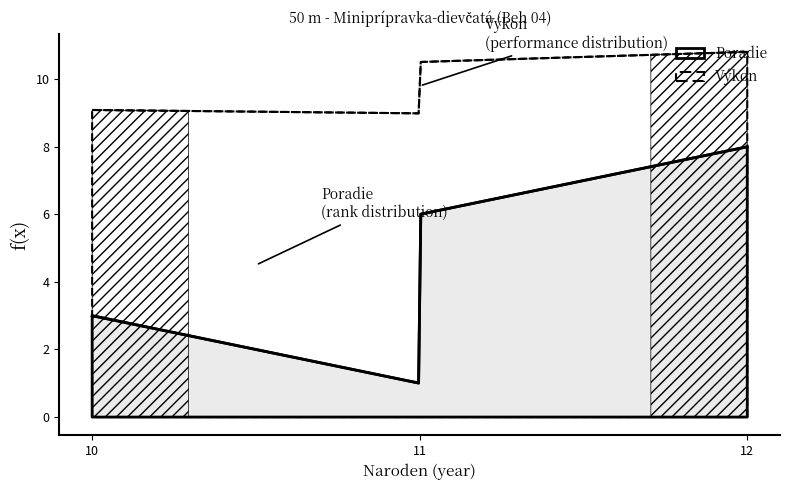

True or false: Poradie and Výkon intersect in this chart.

False